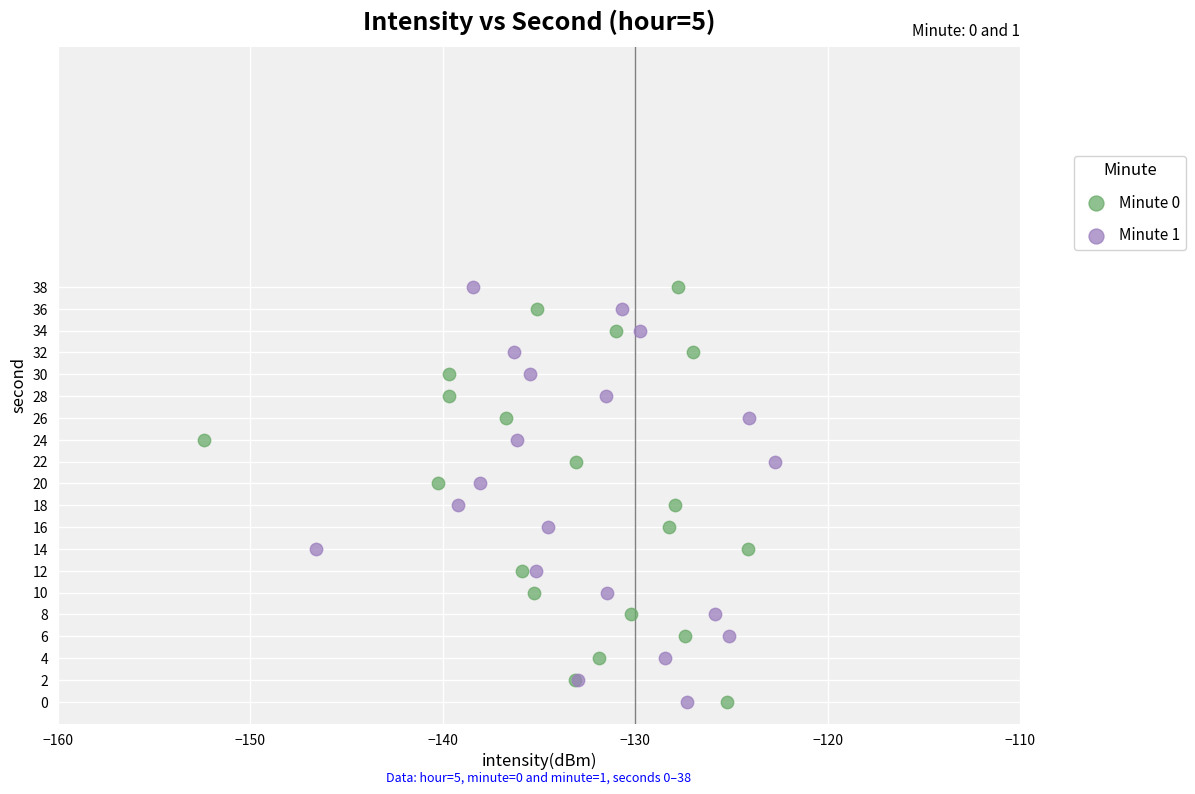

What are all the series names shown in the legend?

Minute 0, Minute 1